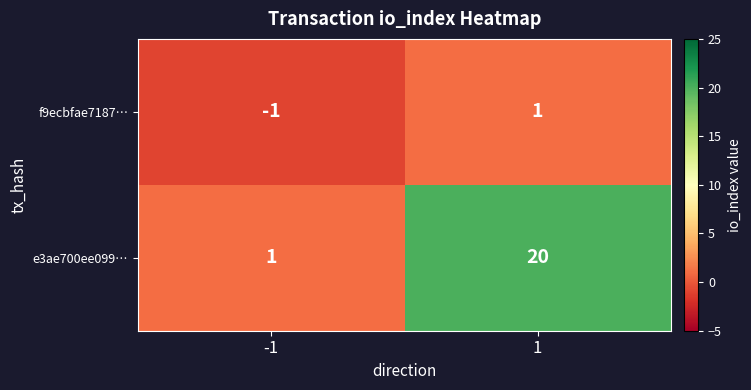

What is the difference between the maximum and minimum values in the e3ae700ee099… series?

19